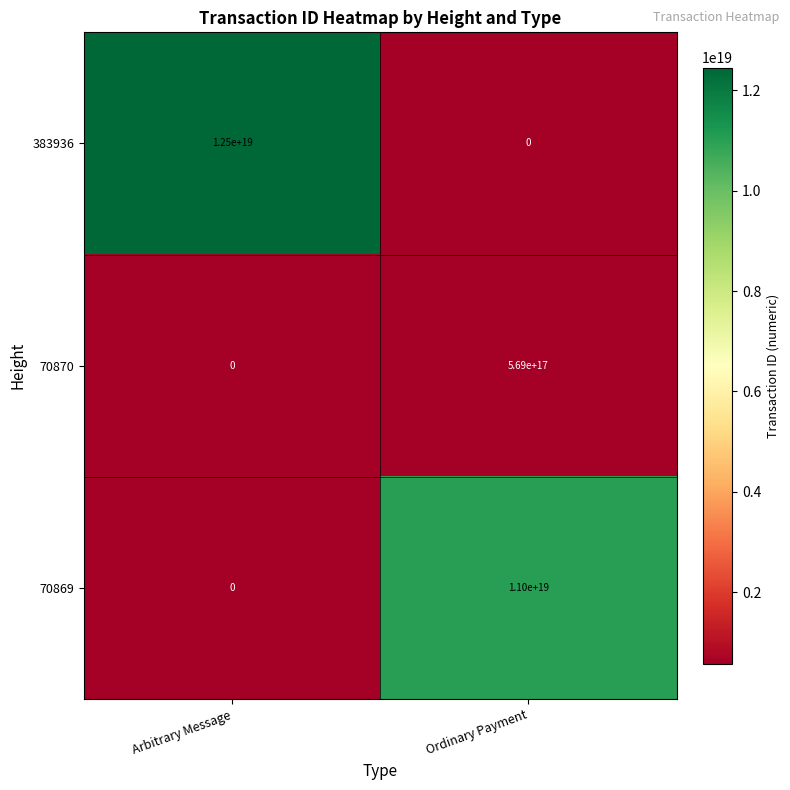

The value of 70869 at Arbitrary Message is -4492202345617847808. True or false?

False